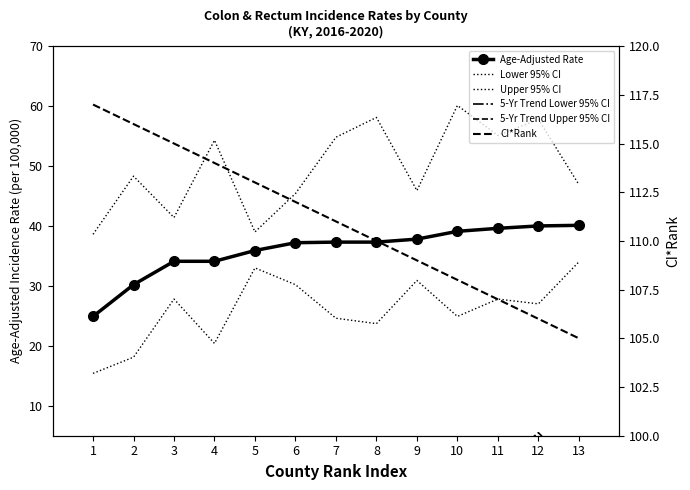

Rank the series at 3 from lowest to highest value.

5-Yr Trend Lower 95% CI, 5-Yr Trend Upper 95% CI, Lower 95% CI, Age-Adjusted Rate, Upper 95% CI, CI*Rank